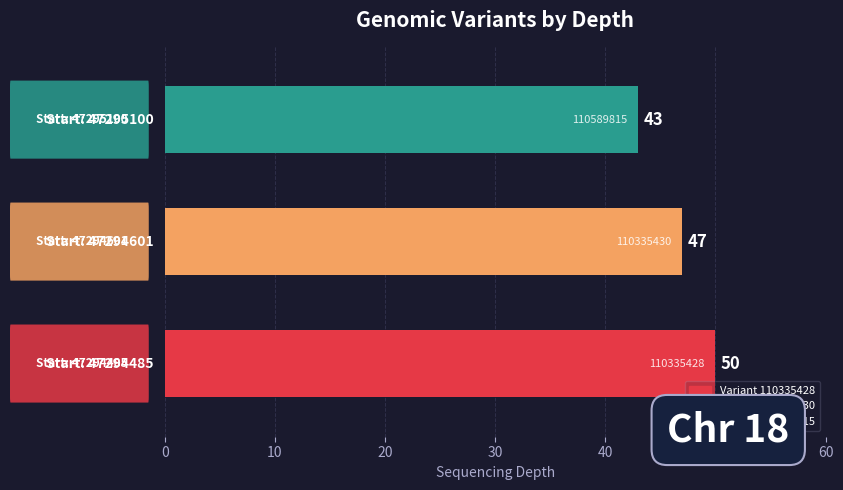

Count the values in the range 43 to 50.

3